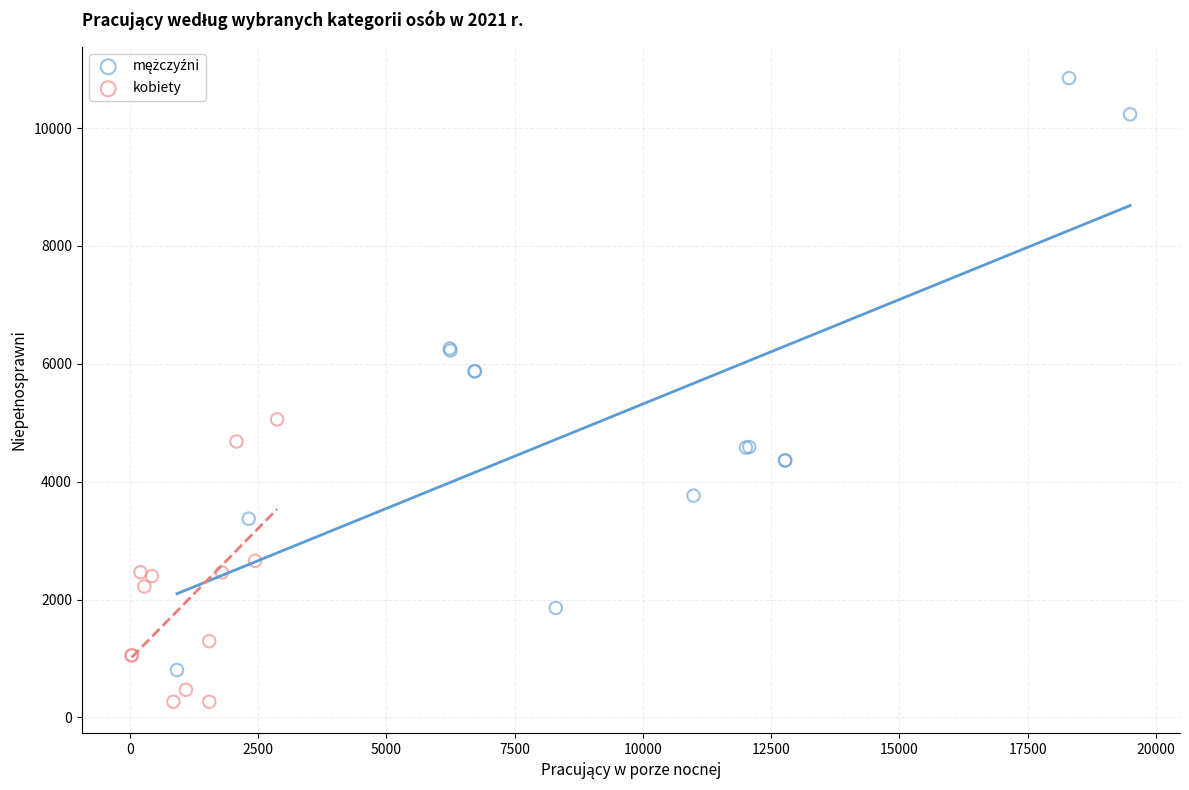

Which series contains the lowest Y value?

kobiety